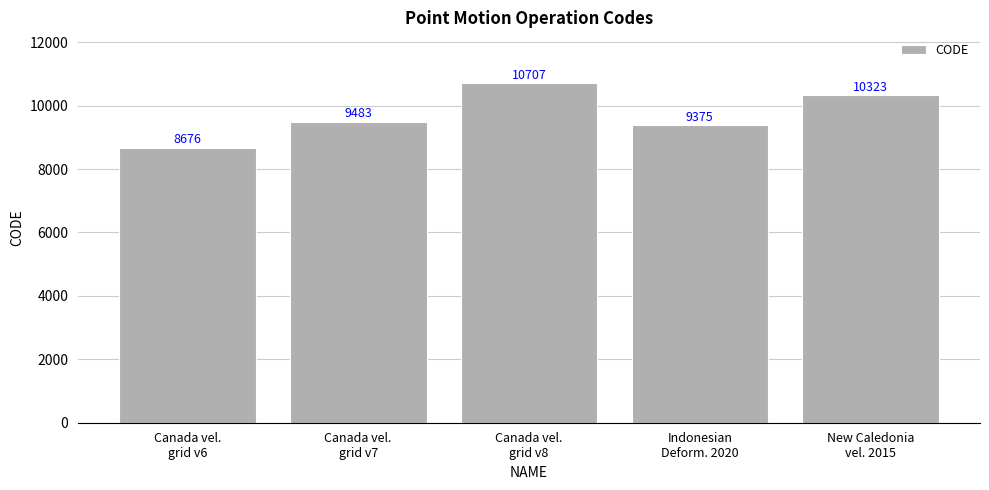

What is the difference between the maximum and second lowest values?

1332